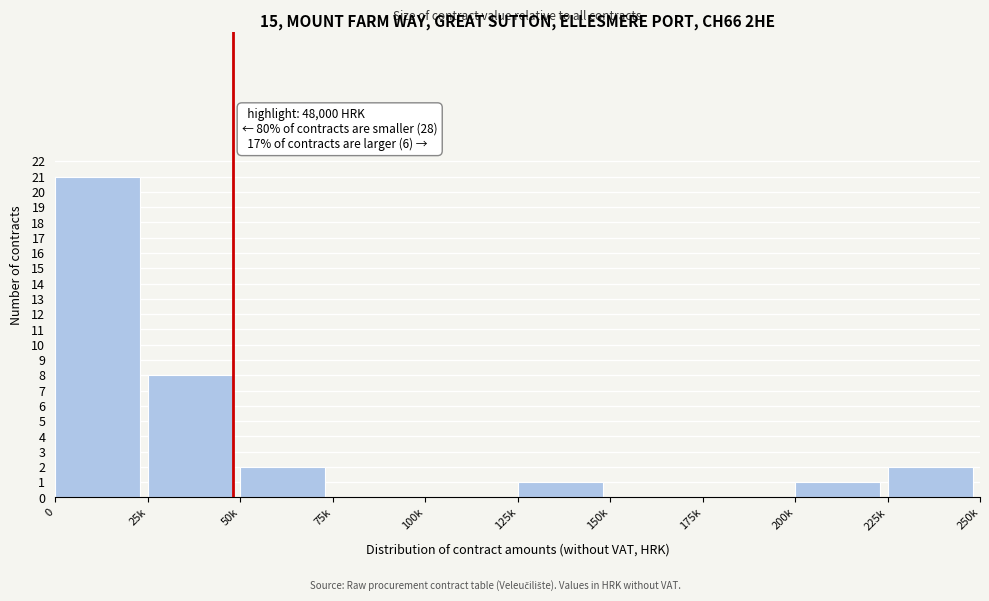

Reading right to left, extract all data points from this chart.

225k=2	200k=1	175k=0	150k=0	125k=1	100k=0	75k=0	50k=2	25k=8	0=21